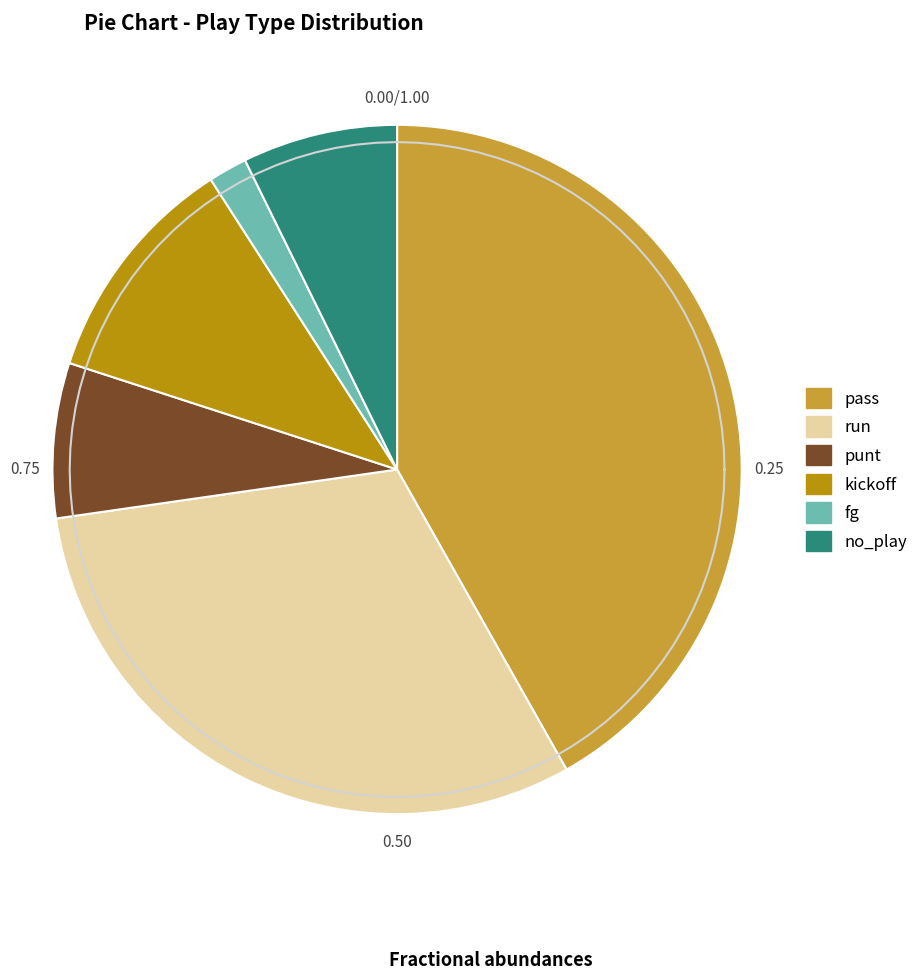

How many segments does this pie chart have?

6